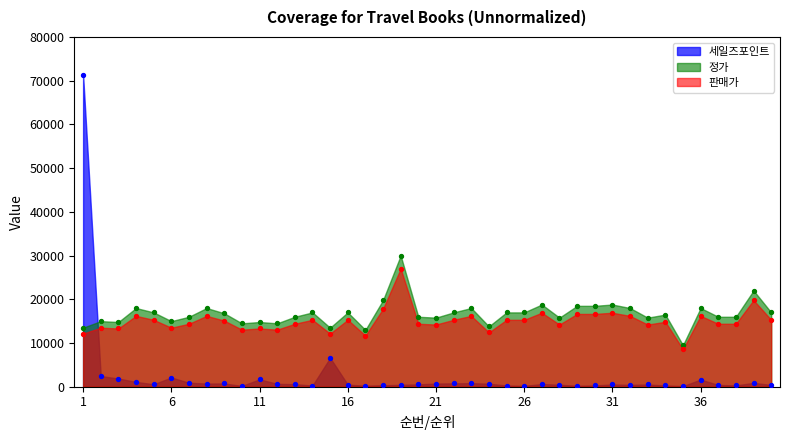

At which category is the sum across all series the highest?

1